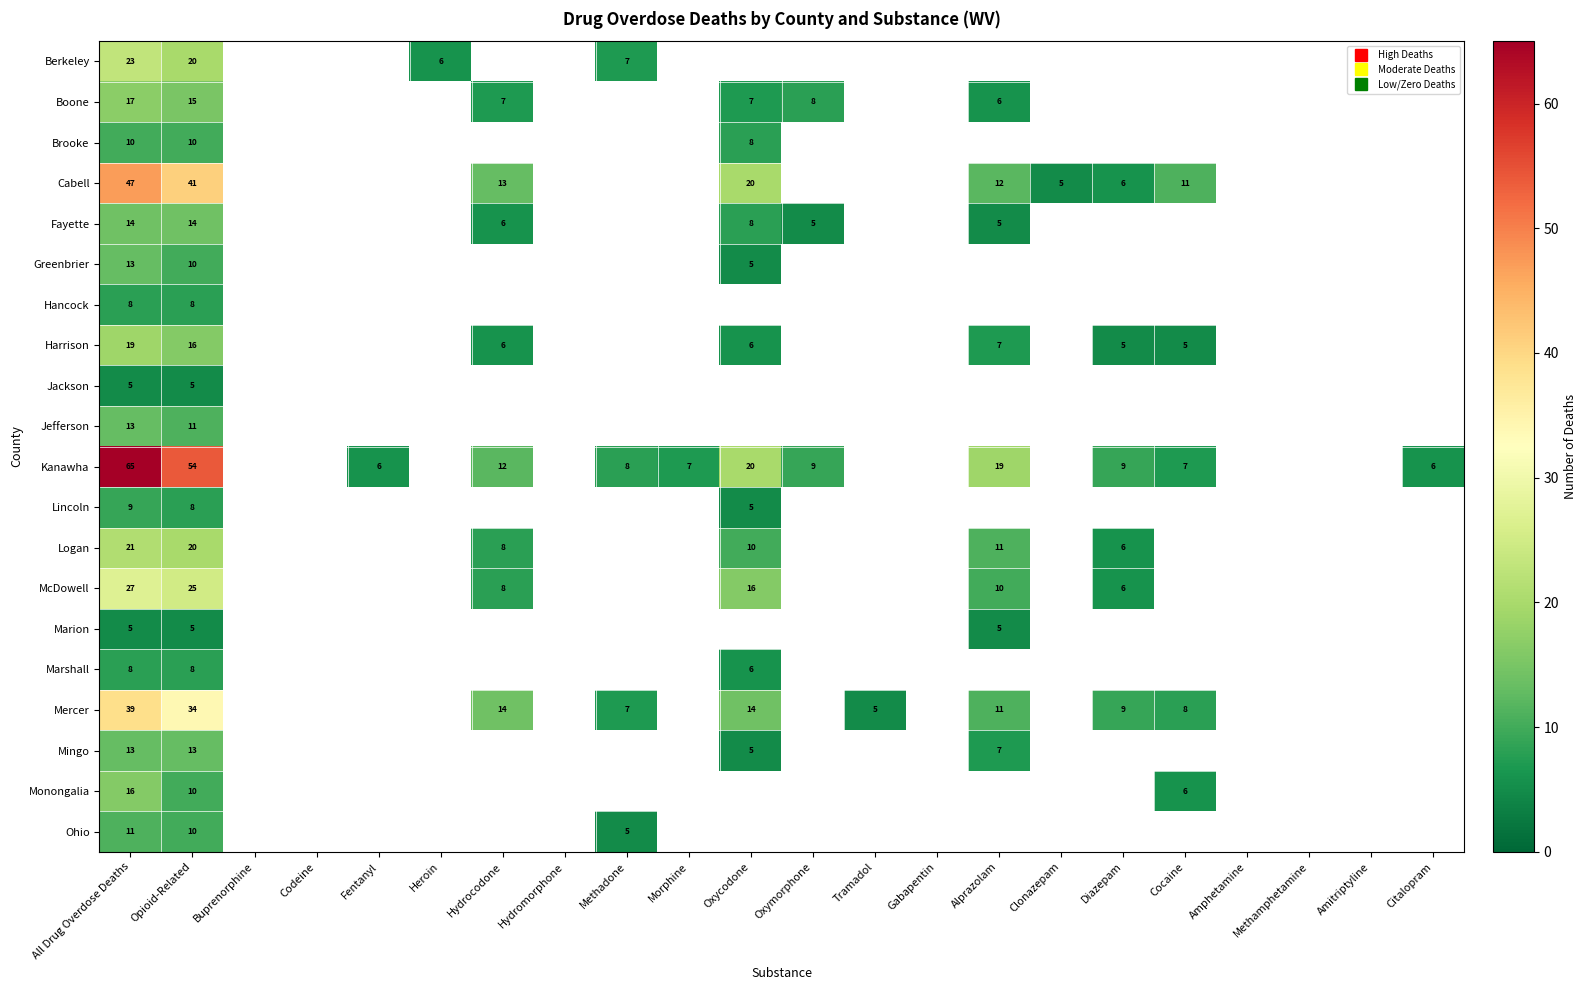

At which category is the sum across all series the highest?

All Drug Overdose Deaths